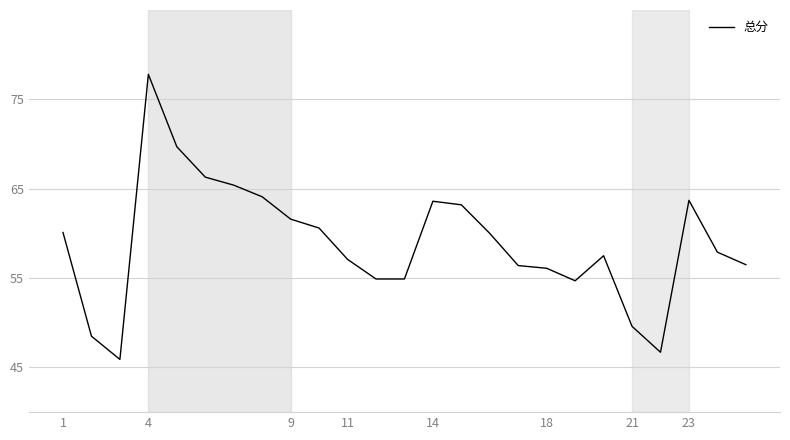

What is the greatest value displayed?

77.8